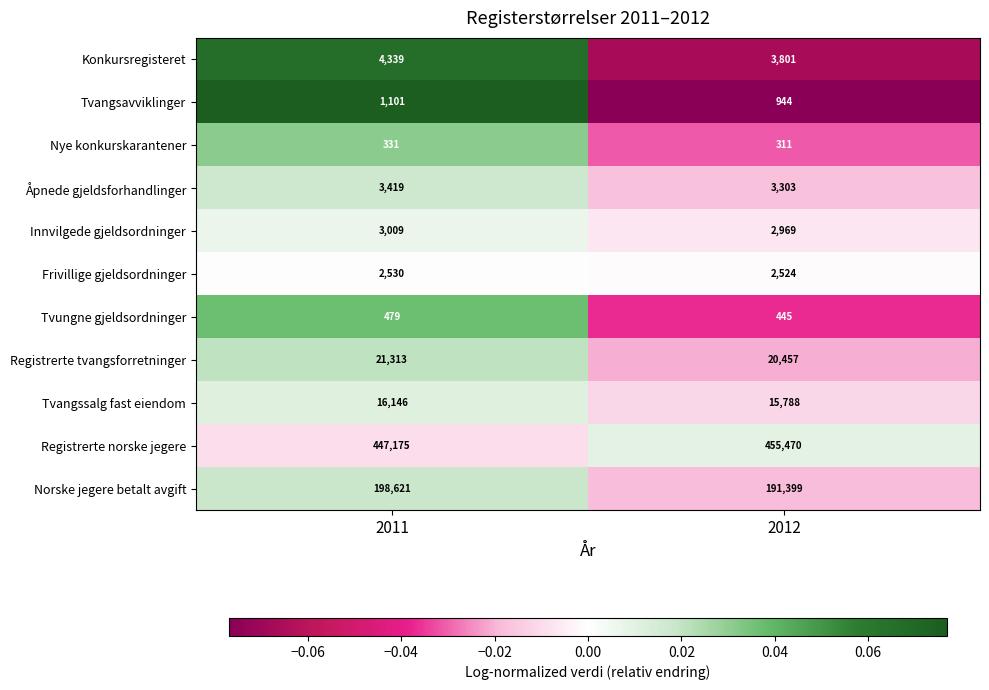

What value does the Åpnede gjeldsforhandlinger series have at 2011, to the nearest 50?

3400